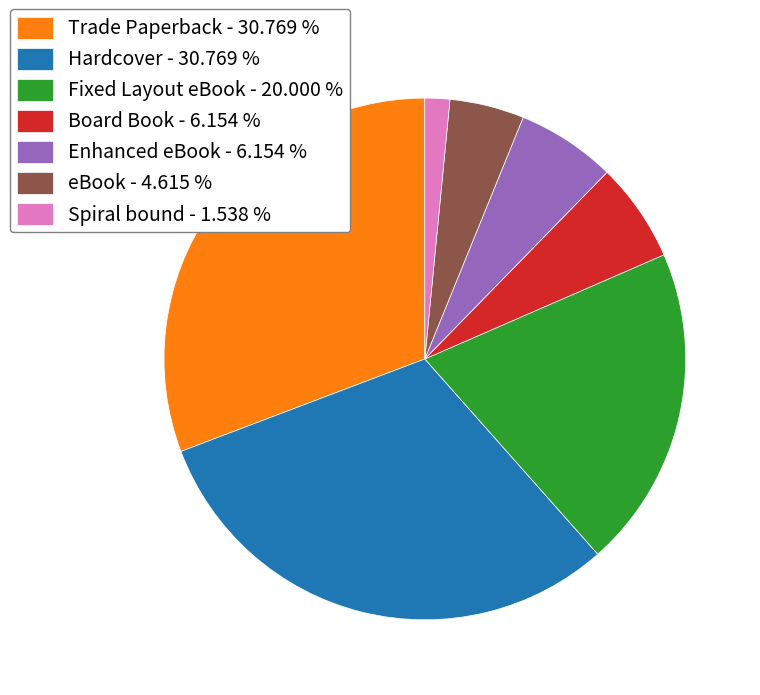

Do Spiral bound and eBook together represent more than half of the pie?

No